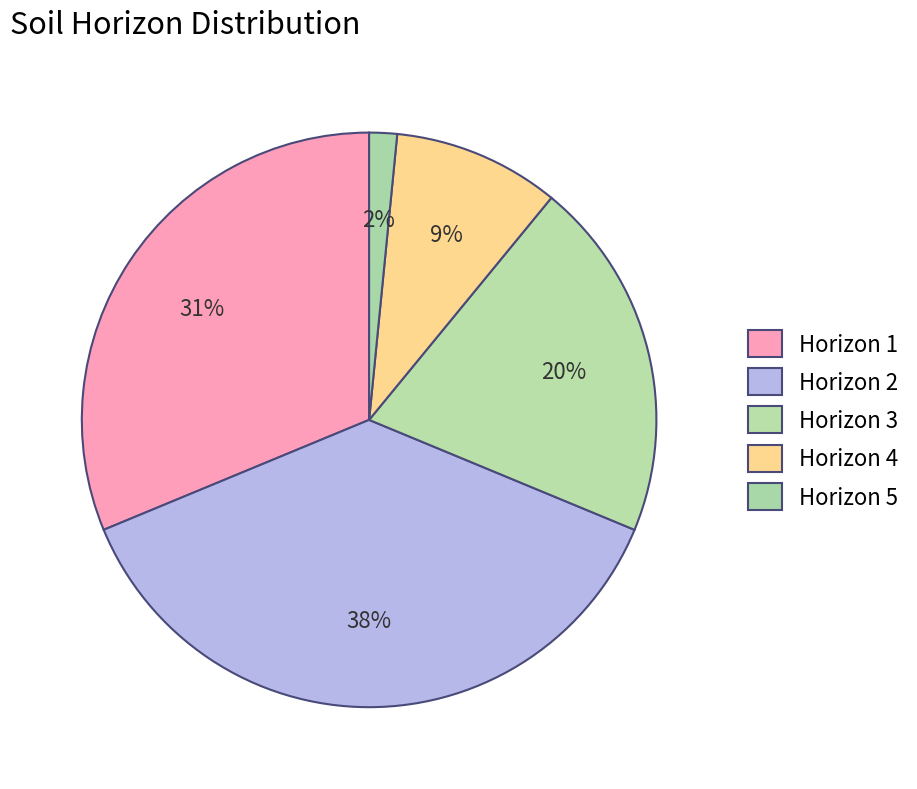

Is there any slice that represents more than half of the pie?

No